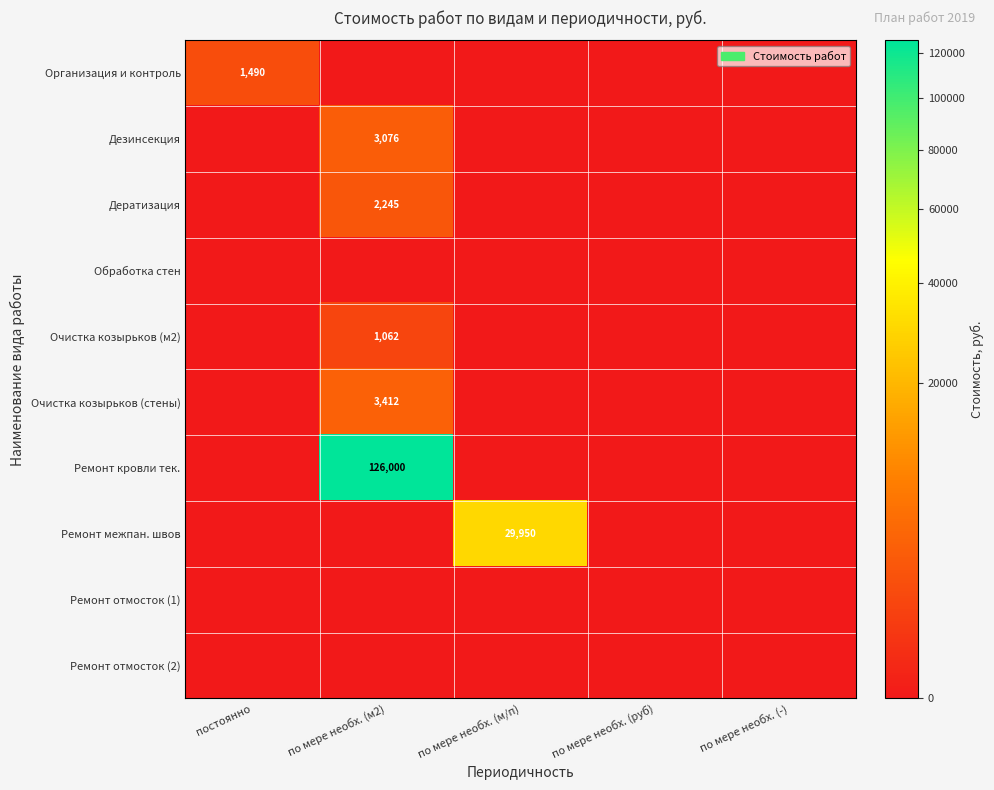

Between постоянно and по мере необх. (м/п), which is larger?

постоянно